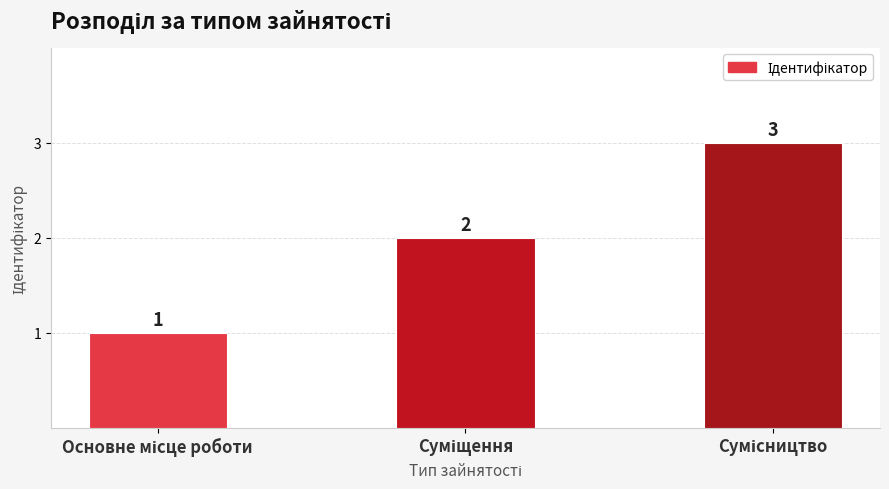

What is the maximum value shown in the chart?

3